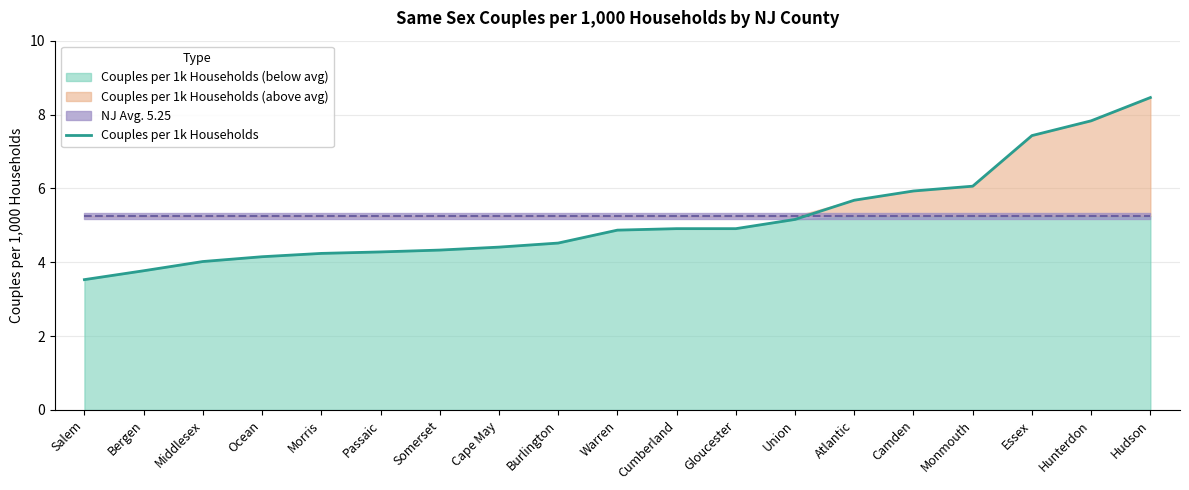

What is the greatest value displayed?

8.5